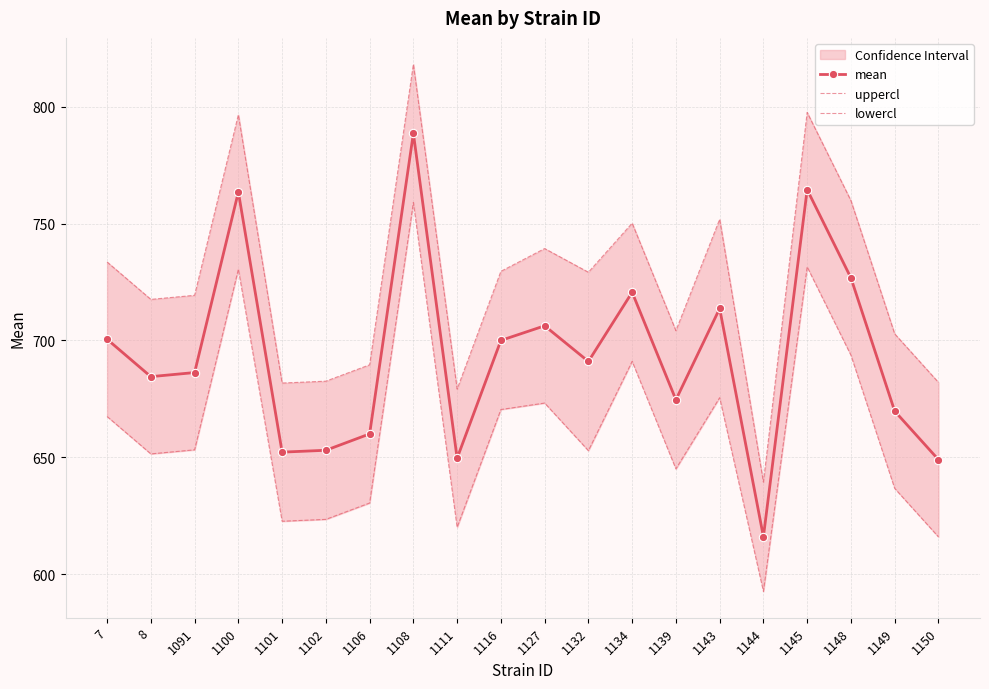

List the series in order of their overall mean, highest first.

uppercl, mean, lowercl